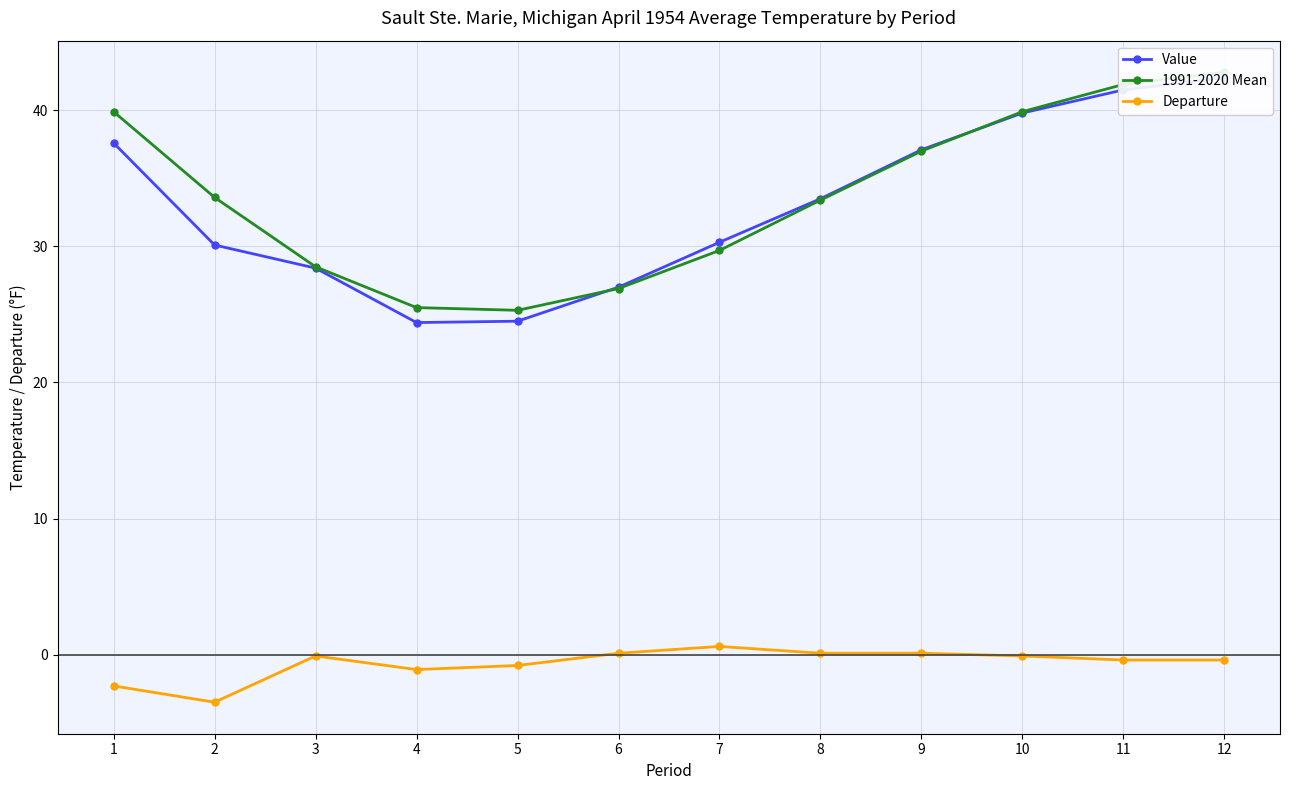

True or false: 1991-2020 Mean and Departure intersect in this chart.

False